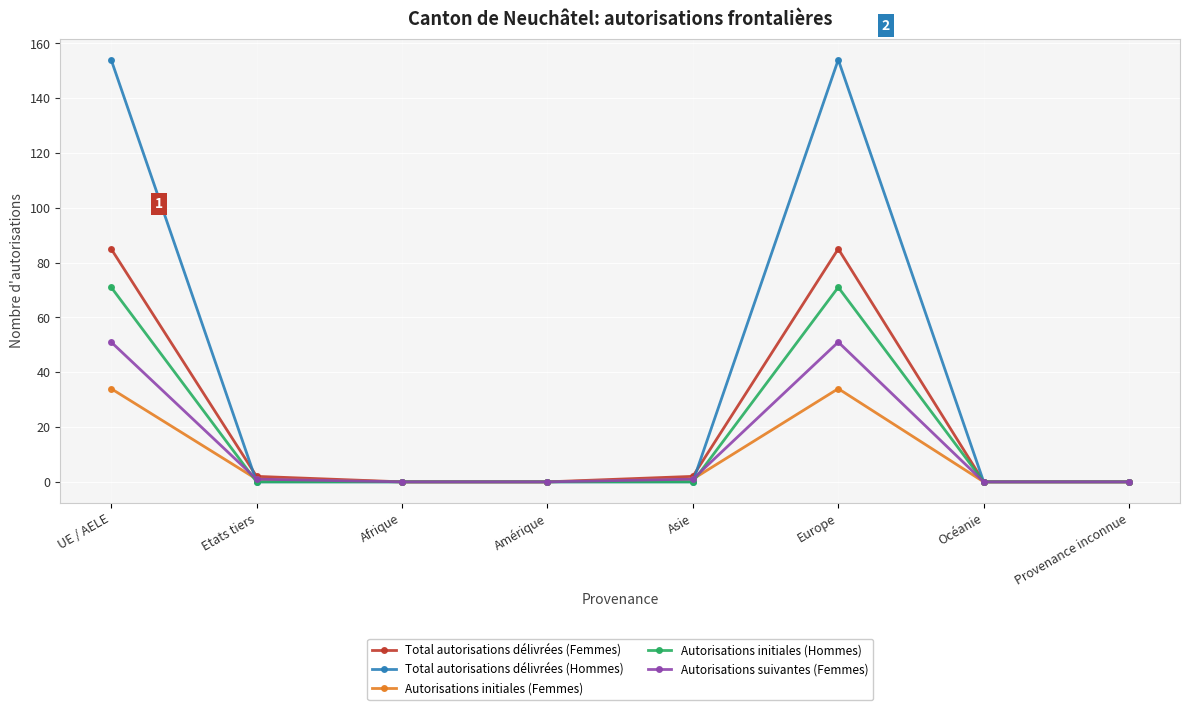

Which series has the largest total across all categories?

Total autorisations délivrées (Hommes)